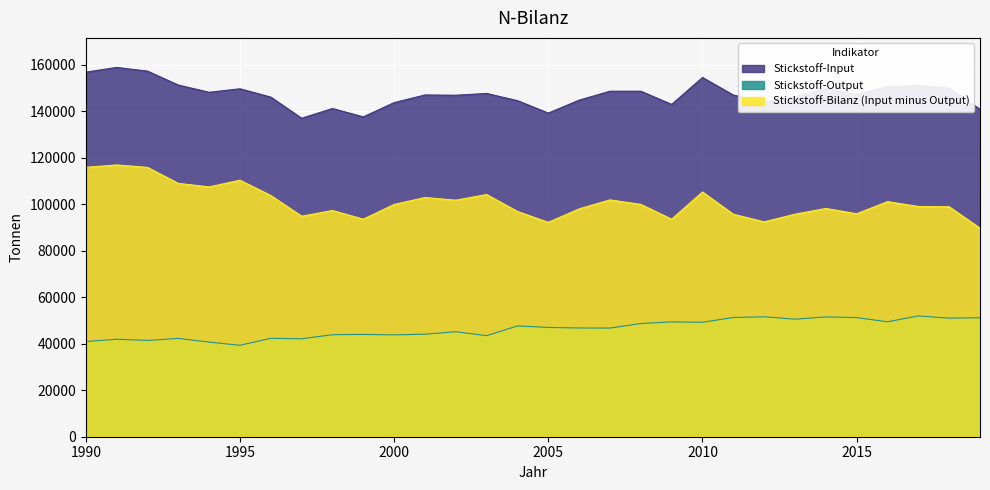

What are all the series names shown in the legend?

Stickstoff-Input, Stickstoff-Output, Stickstoff-Bilanz (Input minus Output)